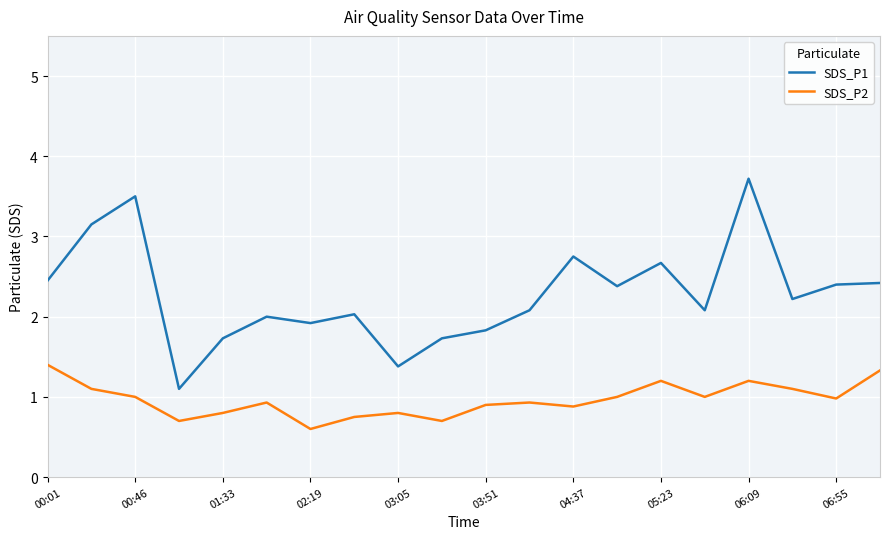

True or false: SDS_P2 and SDS_P1 cross at least once.

False